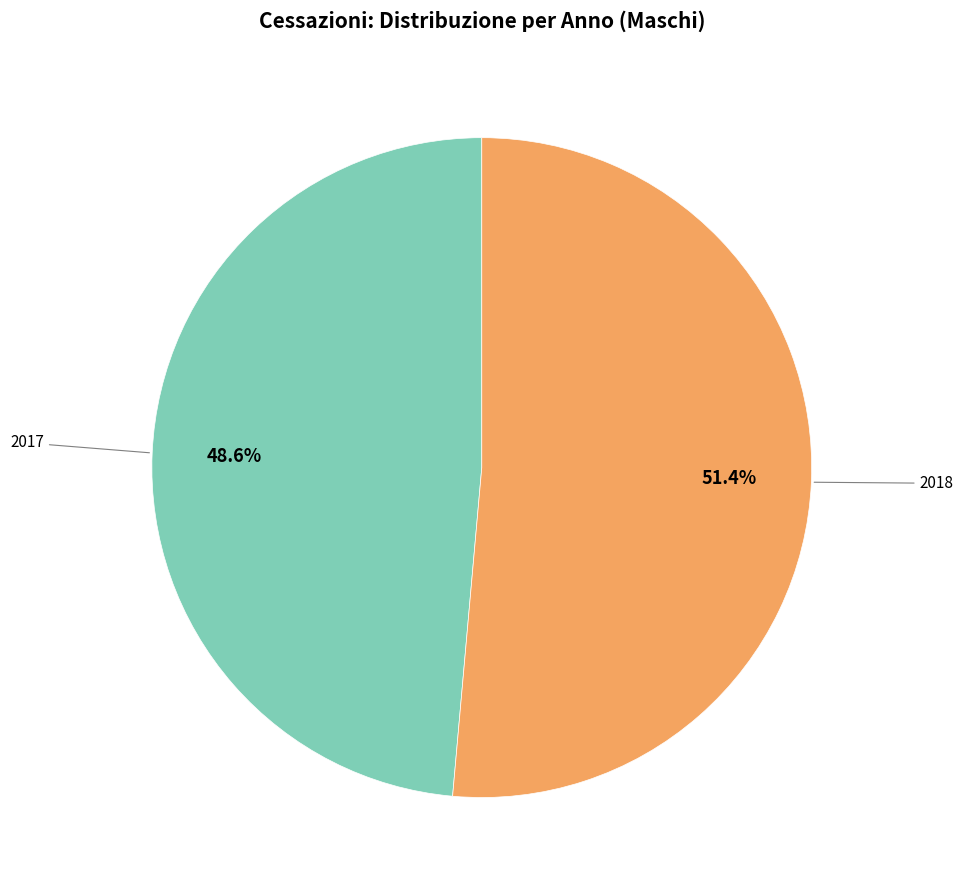

Count the number of slices in the pie.

2